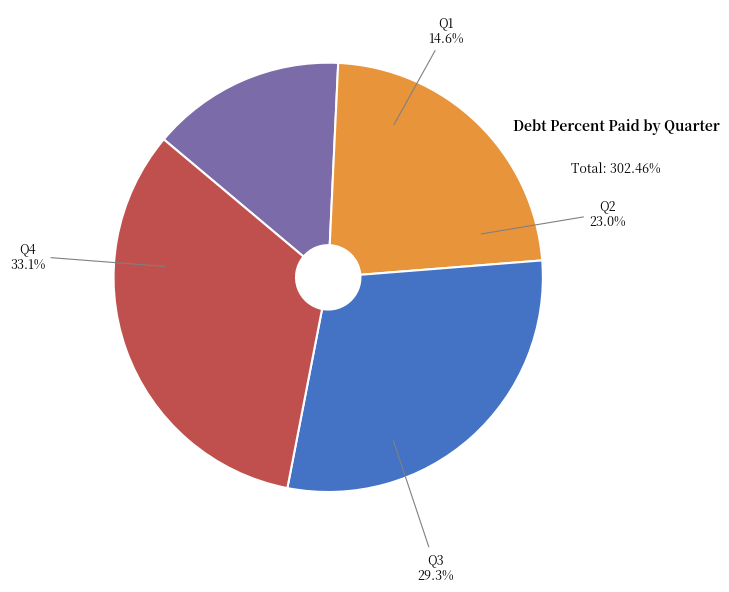

To the nearest percent, what is the combined percentage of Q2 and Q1?

38%